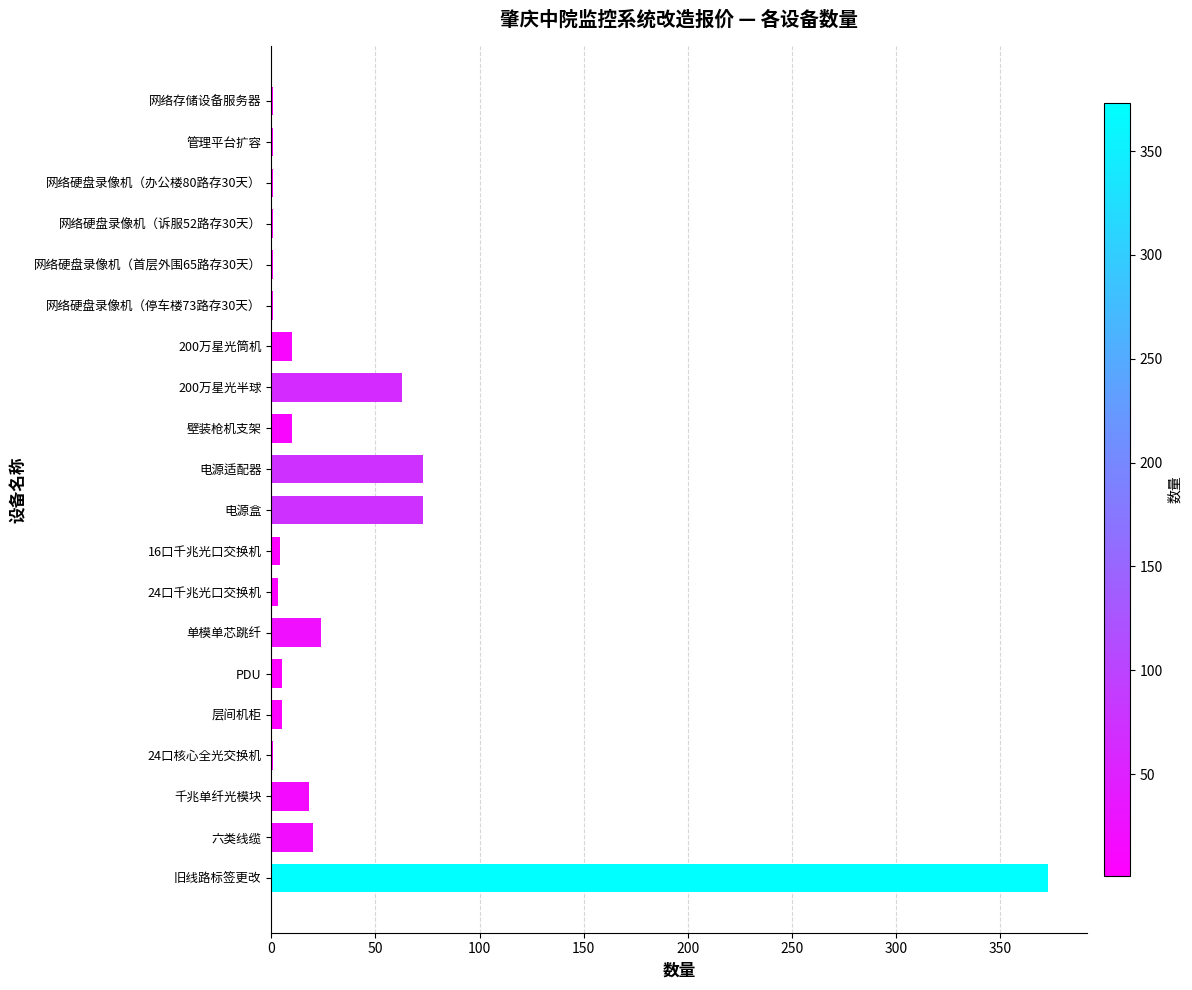

What is the greatest value displayed?

373